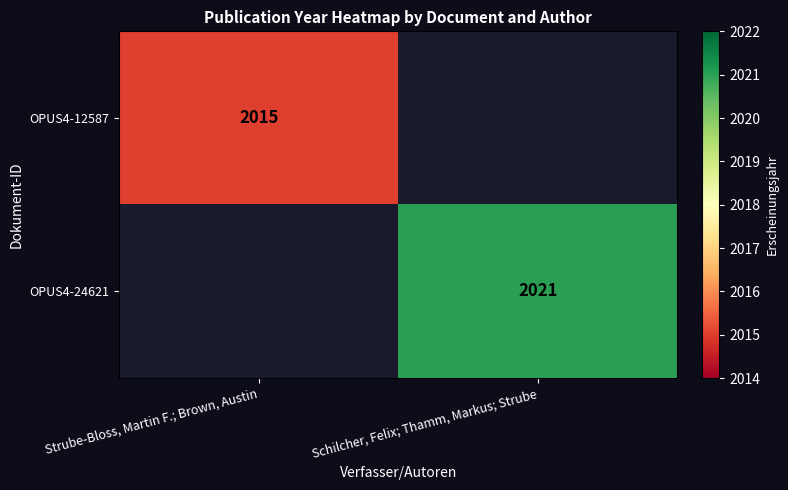

True or false: OPUS4-12587 has a value of 3528 at Strube-Bloss, Martin F.; Brown, Austin.

False